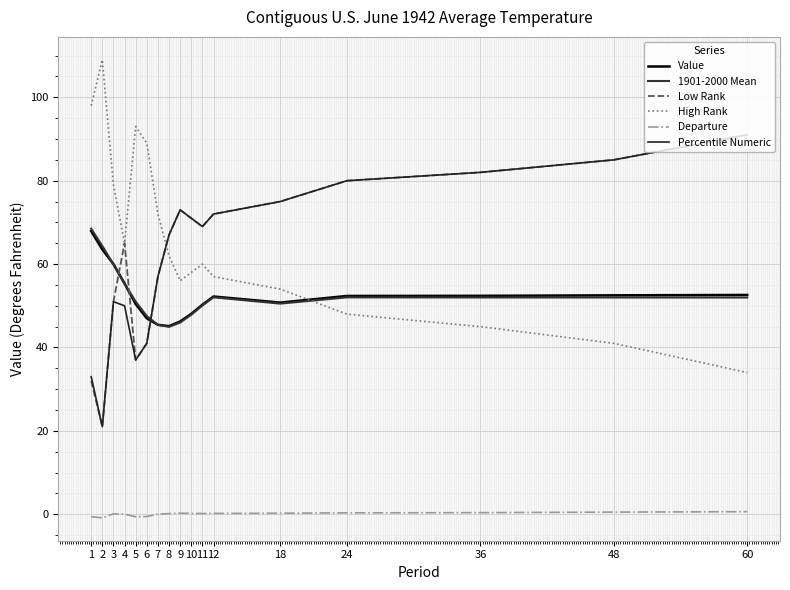

What is the difference between the maximum and minimum values in the High Rank series?

75.0